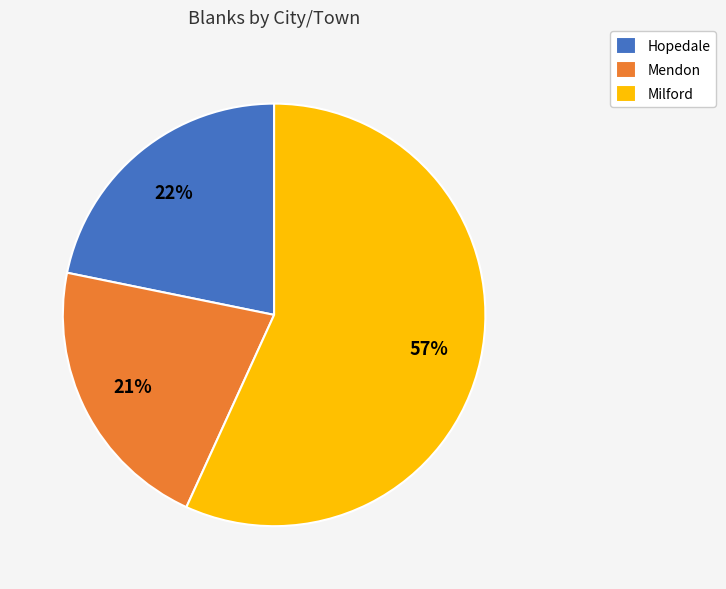

Between Milford and Mendon, which is larger?

Milford